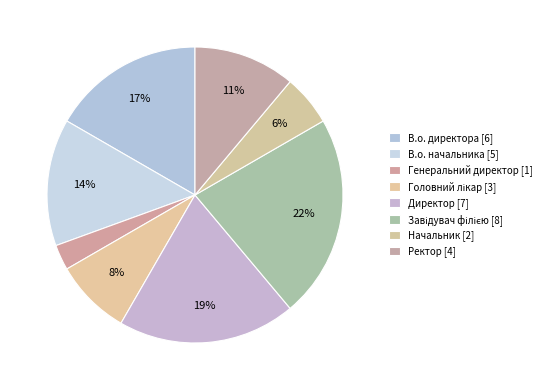

Count the number of slices in the pie.

8